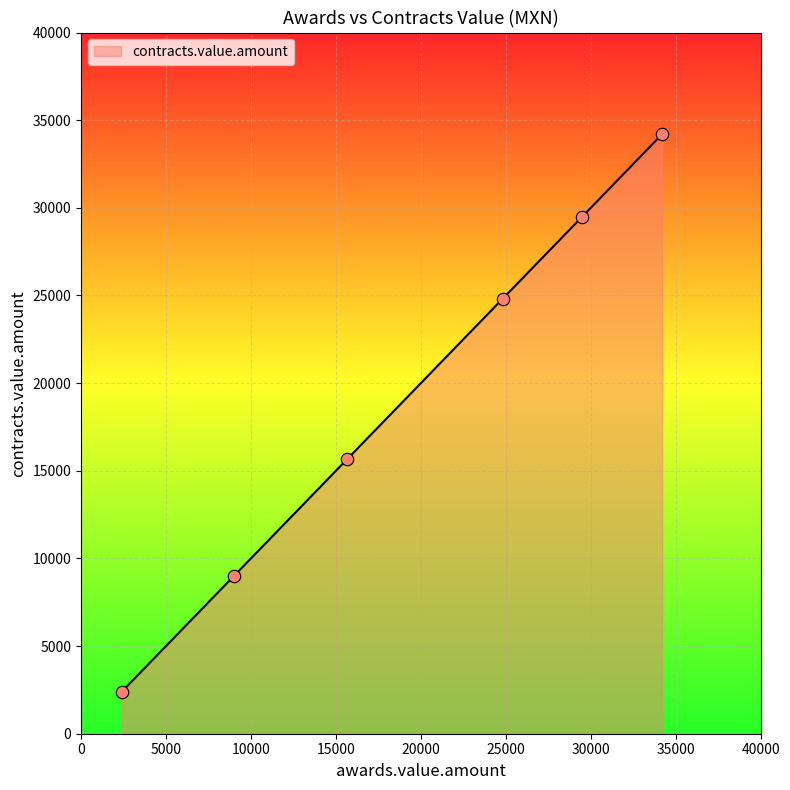

True or false: there are more than 1 points higher than both neighbors.

False